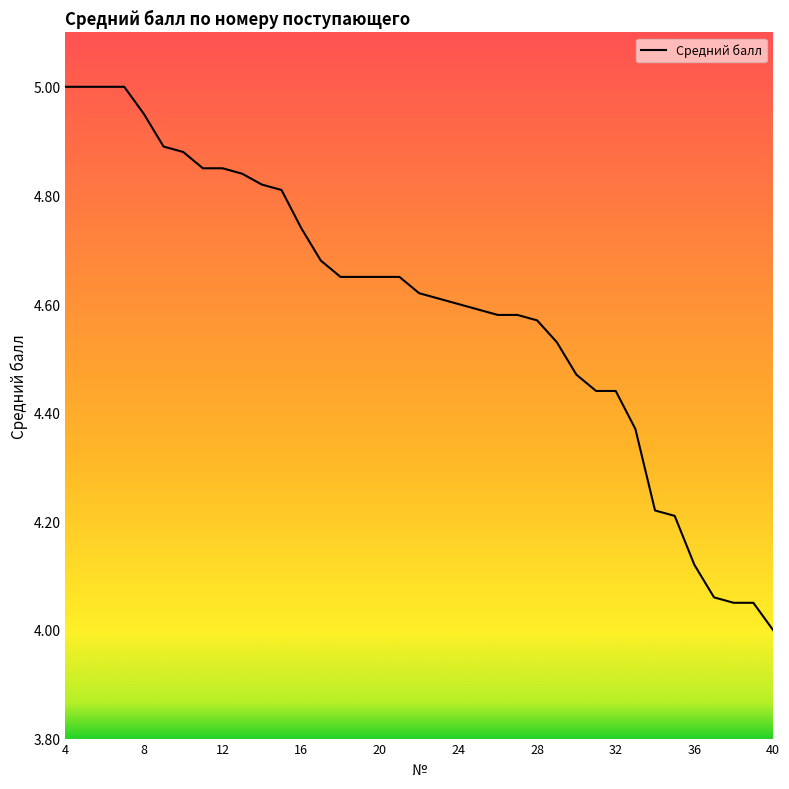

What is the difference between the maximum and minimum values?

1.0